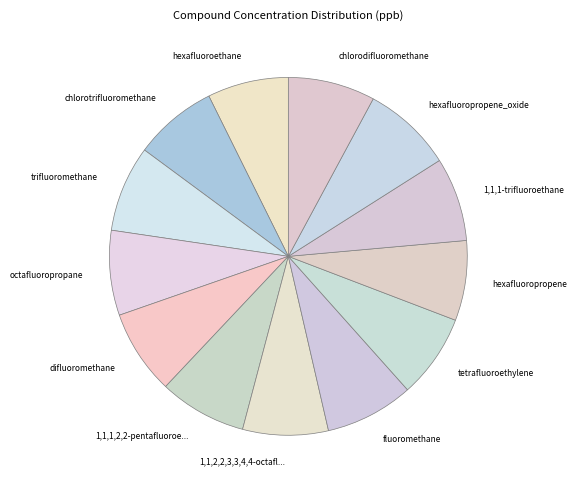

Is there a majority slice in this chart?

No